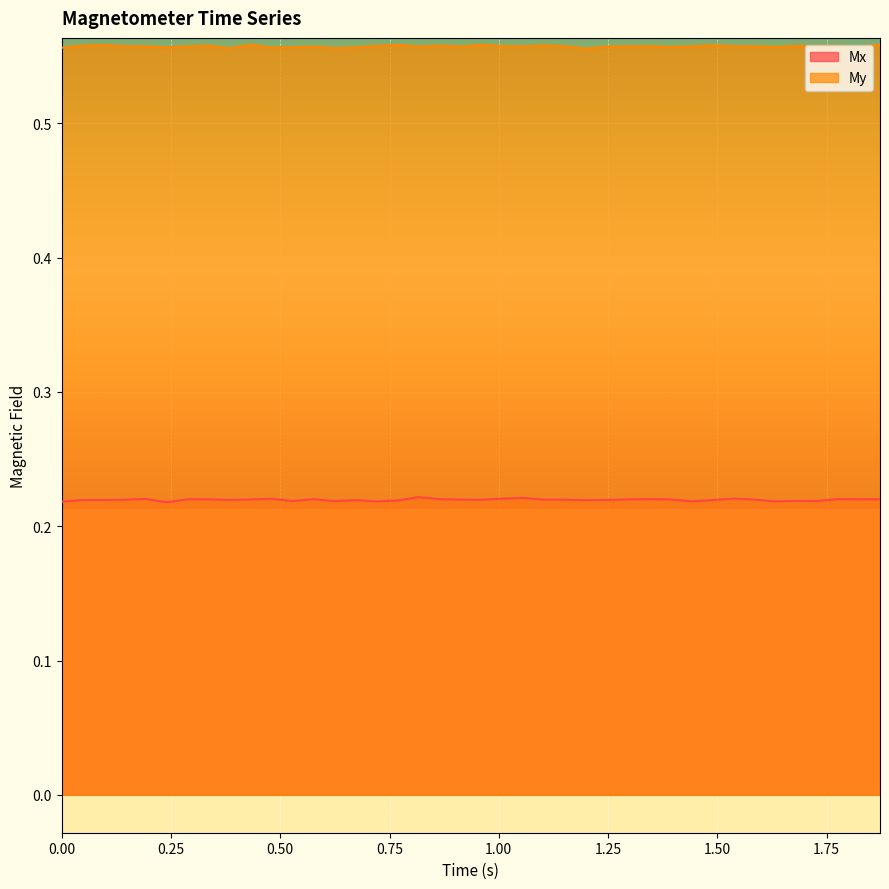

Which series has the largest total across all categories?

My